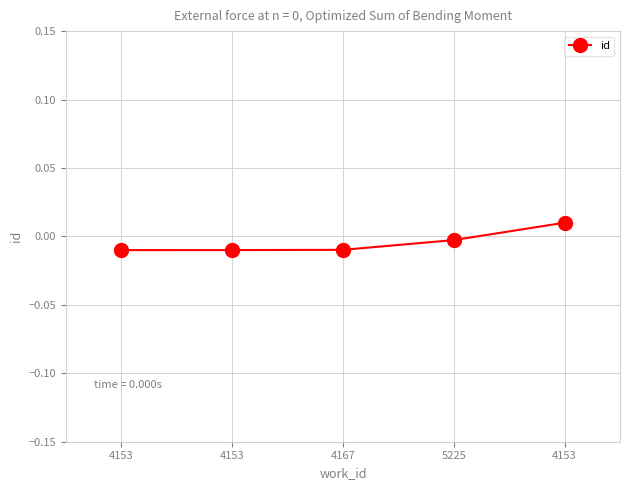

Does the chart display data point markers on the line(s)?

Yes